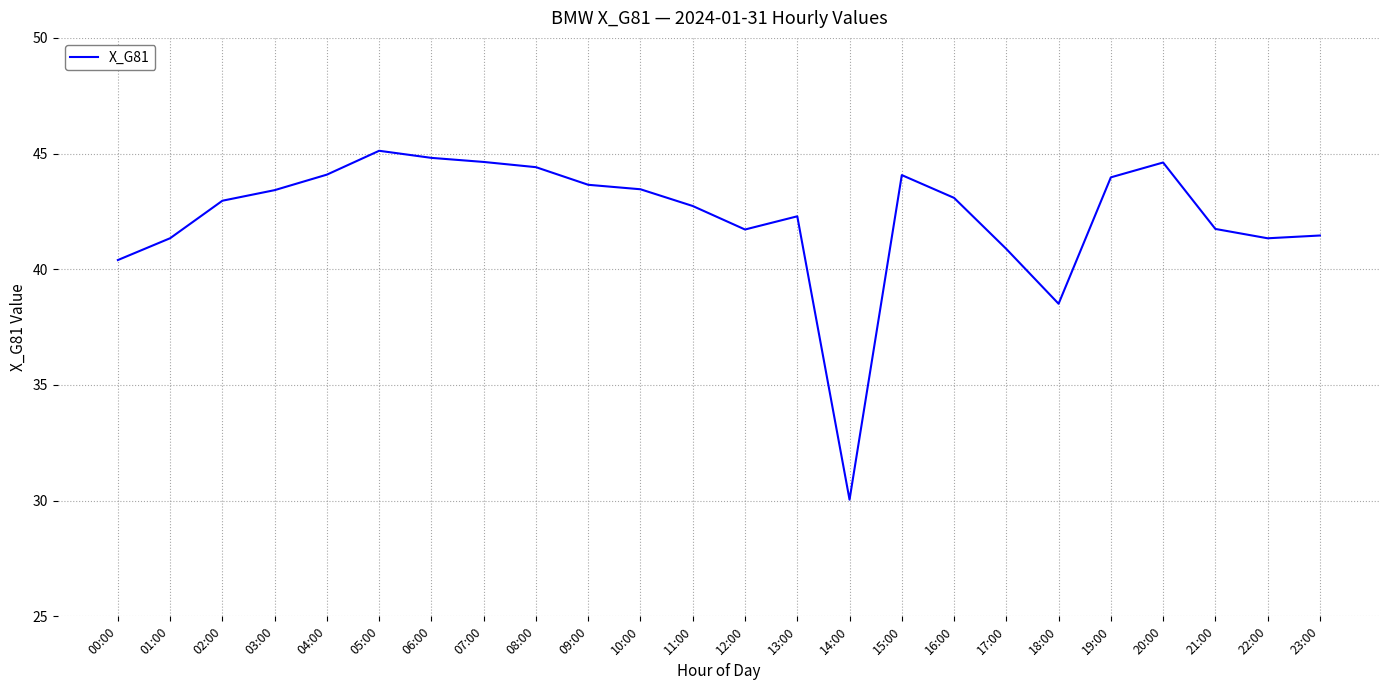

True or false: the data has more than 1 interior local peaks.

True